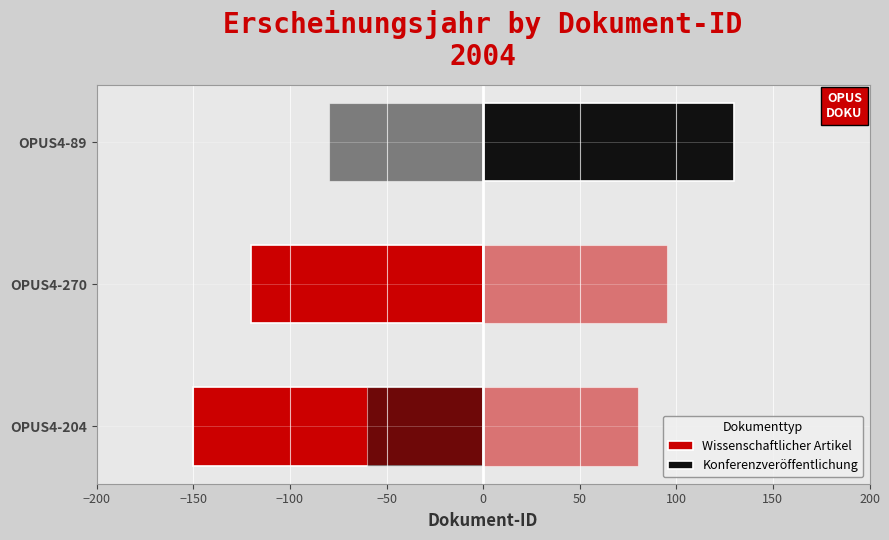

How many bars are there in total?

2